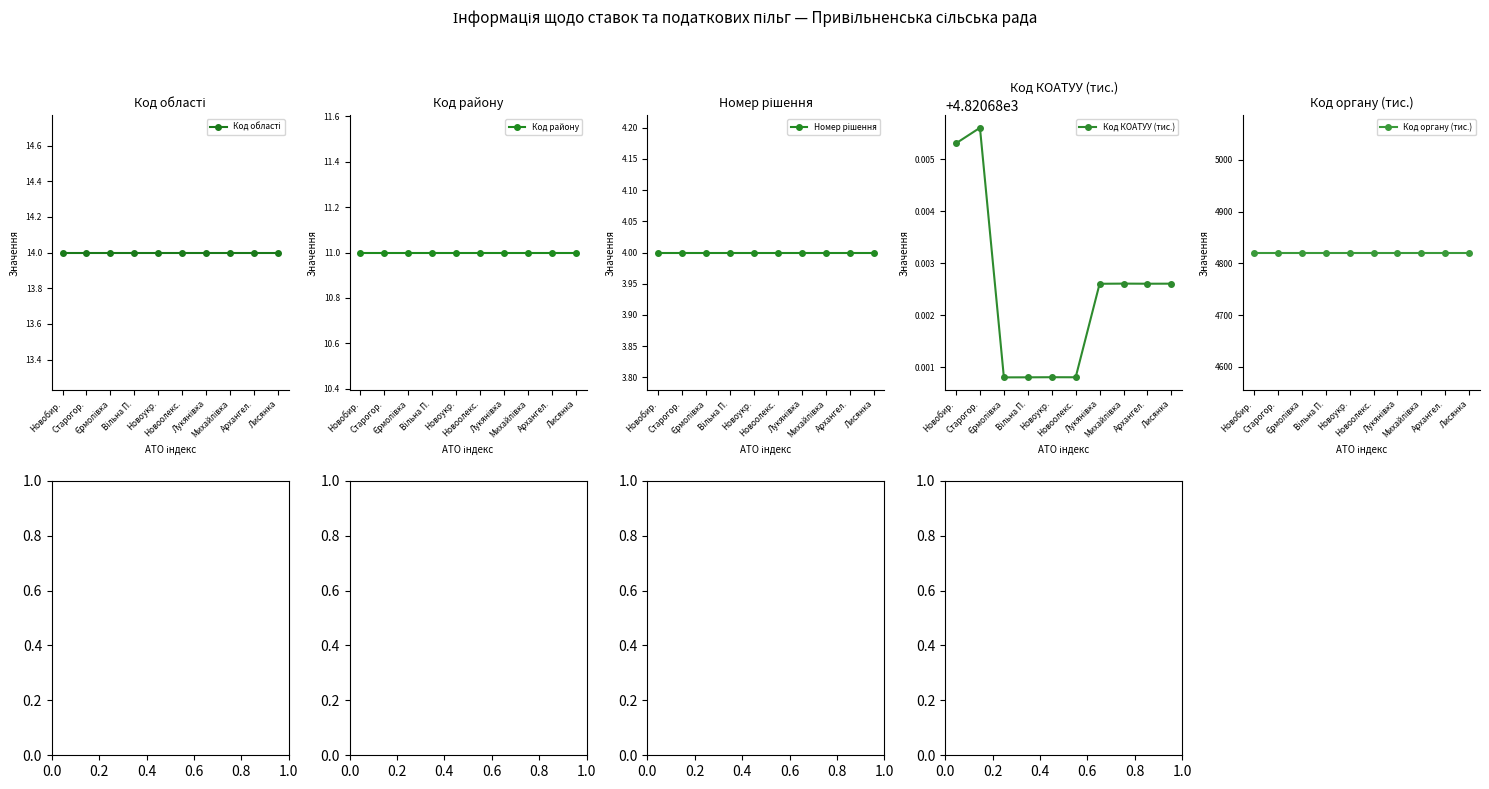

True or false: Номер рішення and Код органу (тис.) cross at least once.

False